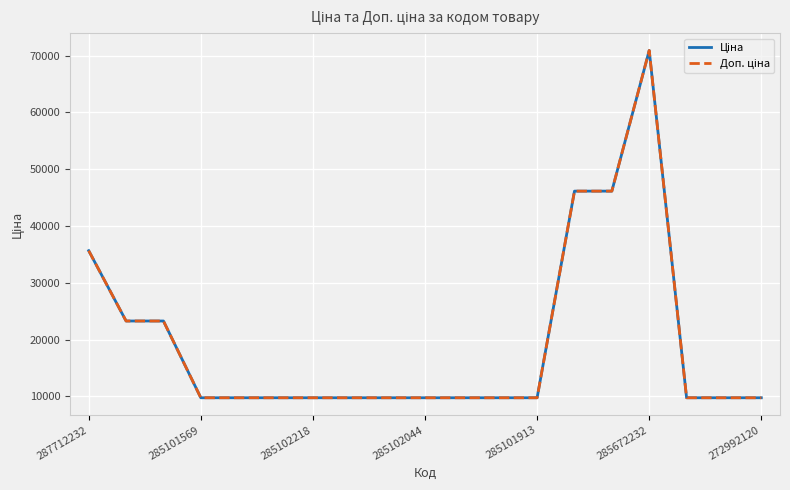

Does the chart have visible grid lines?

Yes